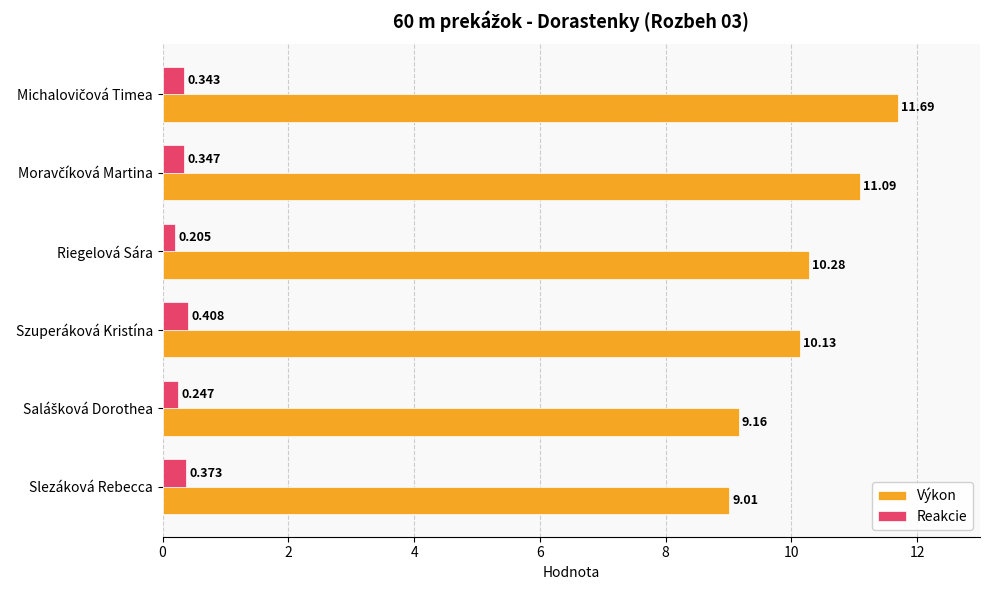

Is the value of Reakcie at Riegelová Sára greater than the value of Výkon at Slezáková Rebecca?

No